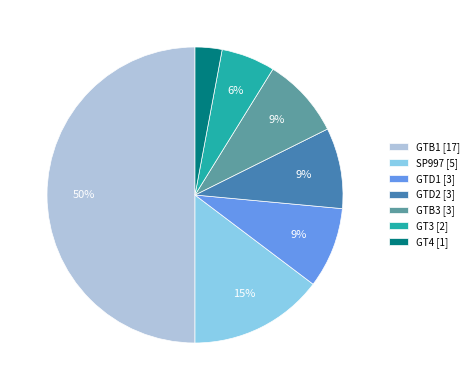

Is GTD1 the majority of the pie?

No